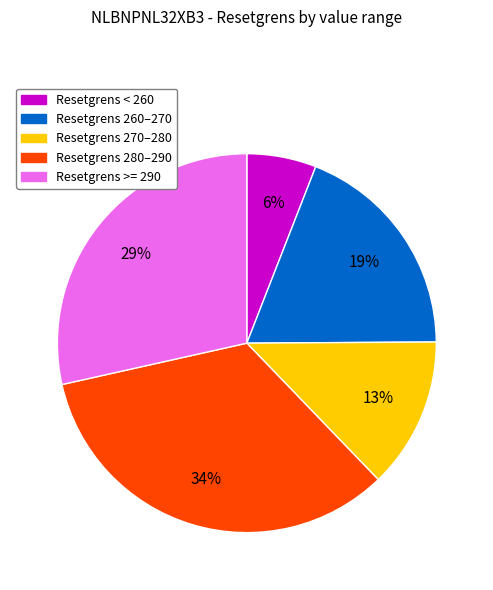

Is there any slice that represents more than half of the pie?

No